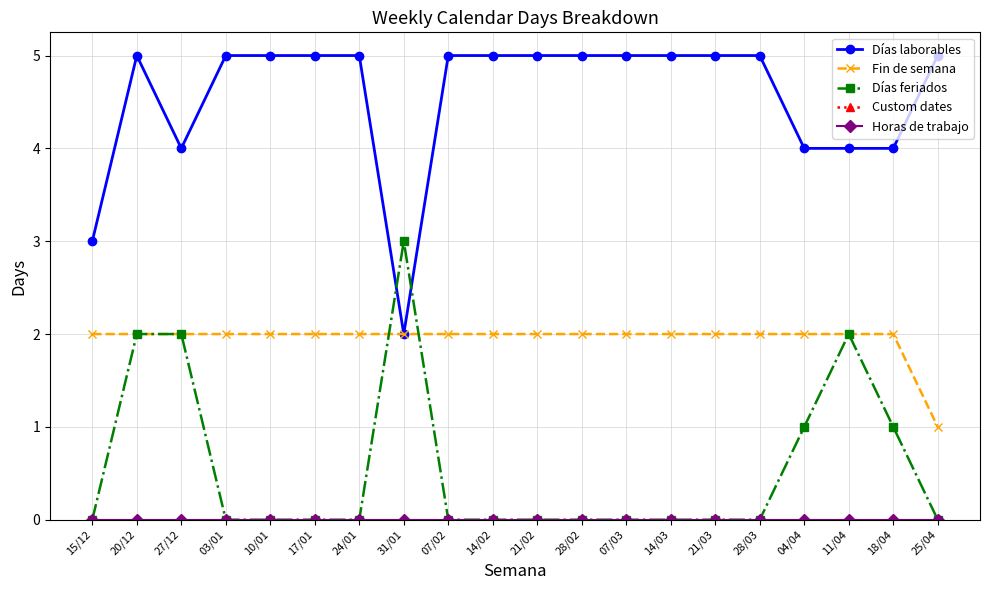

The value of Fin de semana at 24/01 is 4. True or false?

False